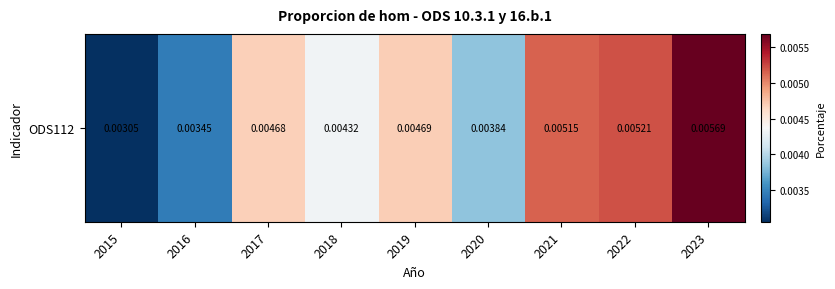

Rank the categories by value from lowest to highest.

2015, 2016, 2020, 2018, 2017, 2019, 2021, 2022, 2023